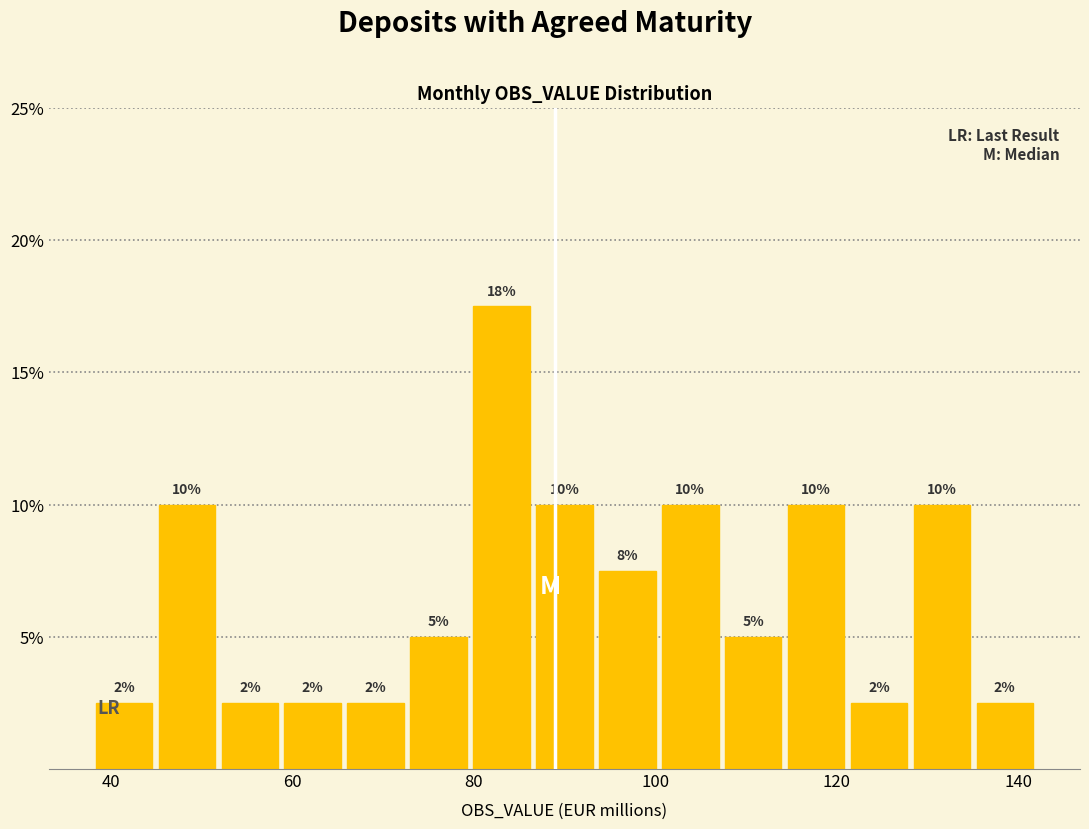

Around what value on the x-axis is the tallest bar? Give the approximate position of its centre, as read against the axis.

84